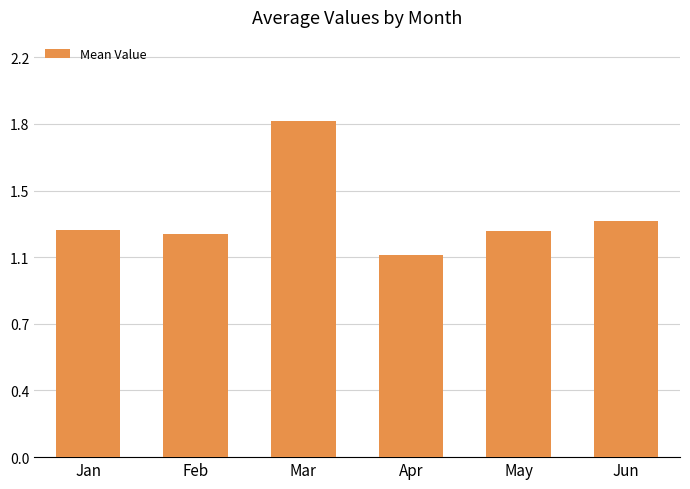

What is the difference between the maximum and second lowest values?

0.6